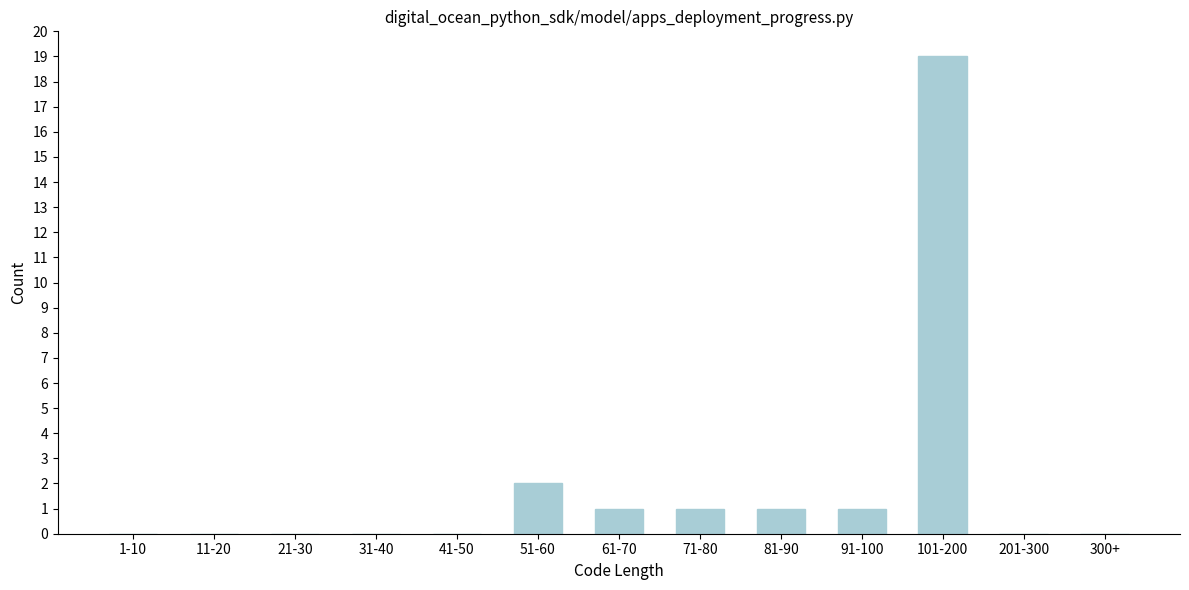

Reading left to right, what are all the values shown in this chart?

1-10=0	11-20=0	21-30=0	31-40=0	41-50=0	51-60=2	61-70=1	71-80=1	81-90=1	91-100=1	101-200=19	201-300=0	300+=0